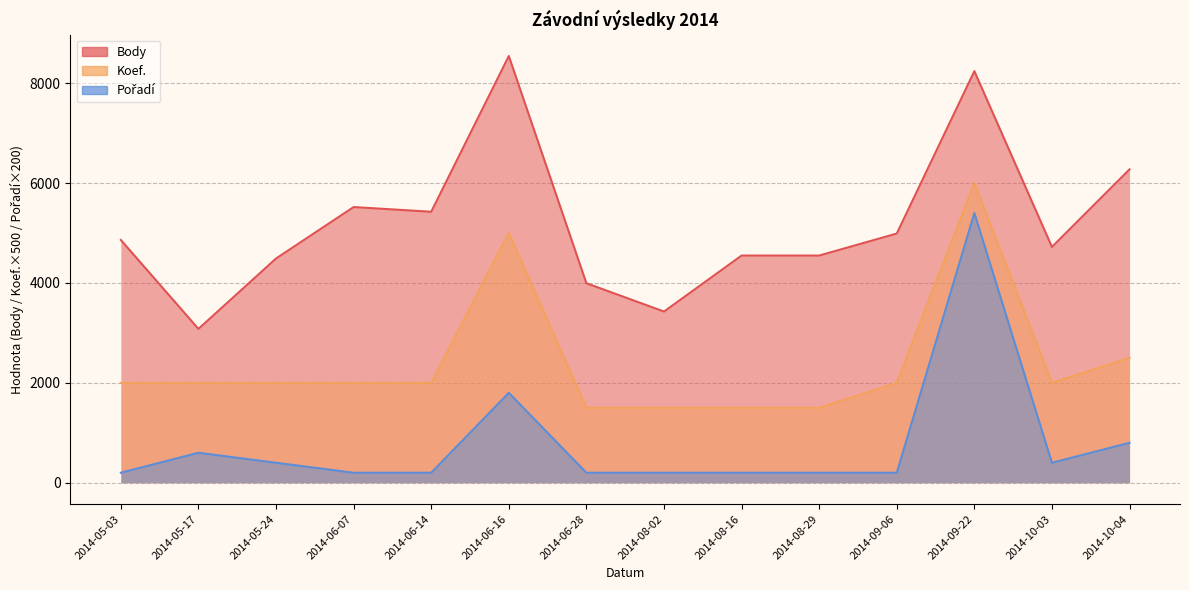

Which series has the largest range (max minus min)?

Body